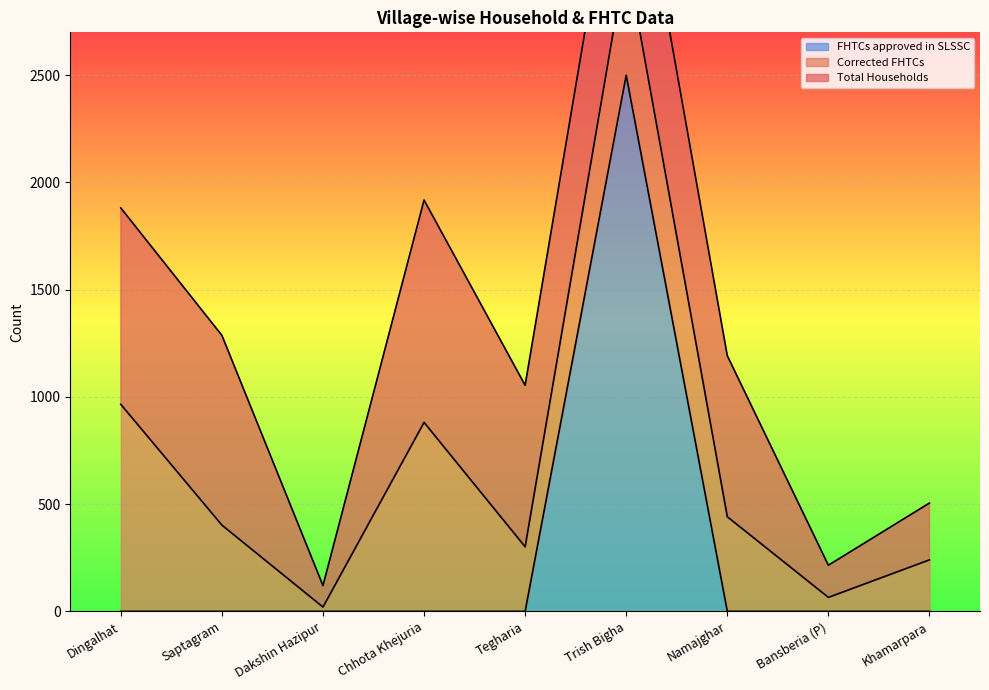

At which category does FHTCs approved in SLSSC reach its first local peak?

Trish Bigha